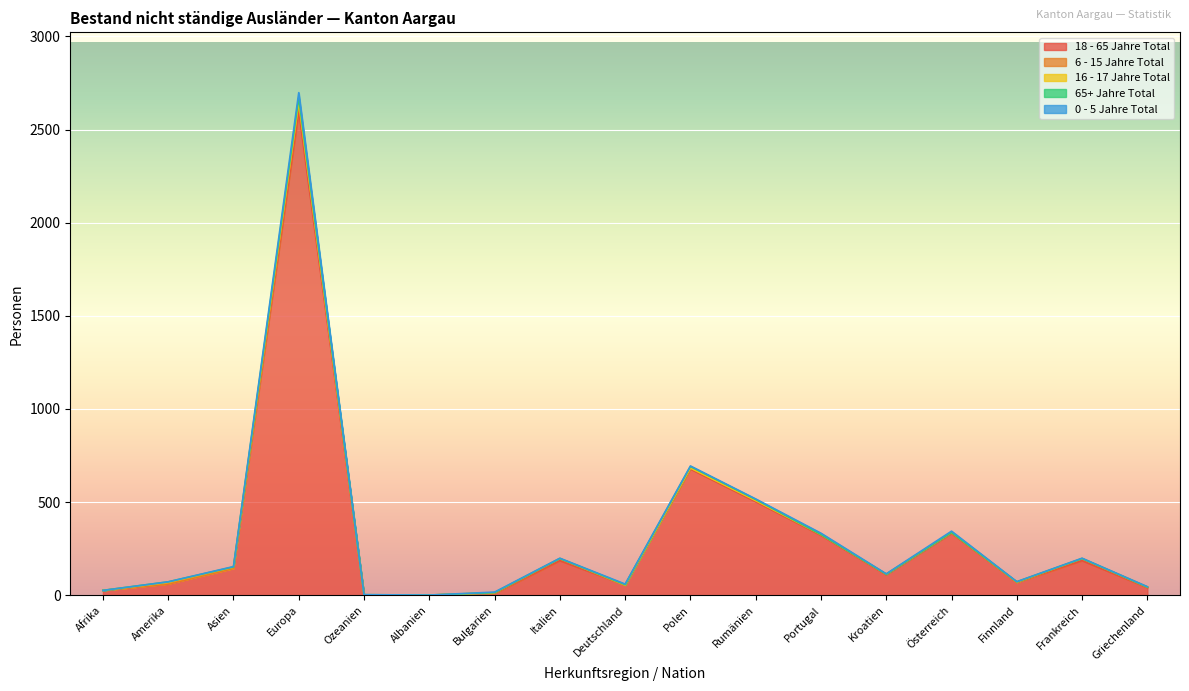

At which category does 65+ Jahre Total reach its first local valley?

Asien